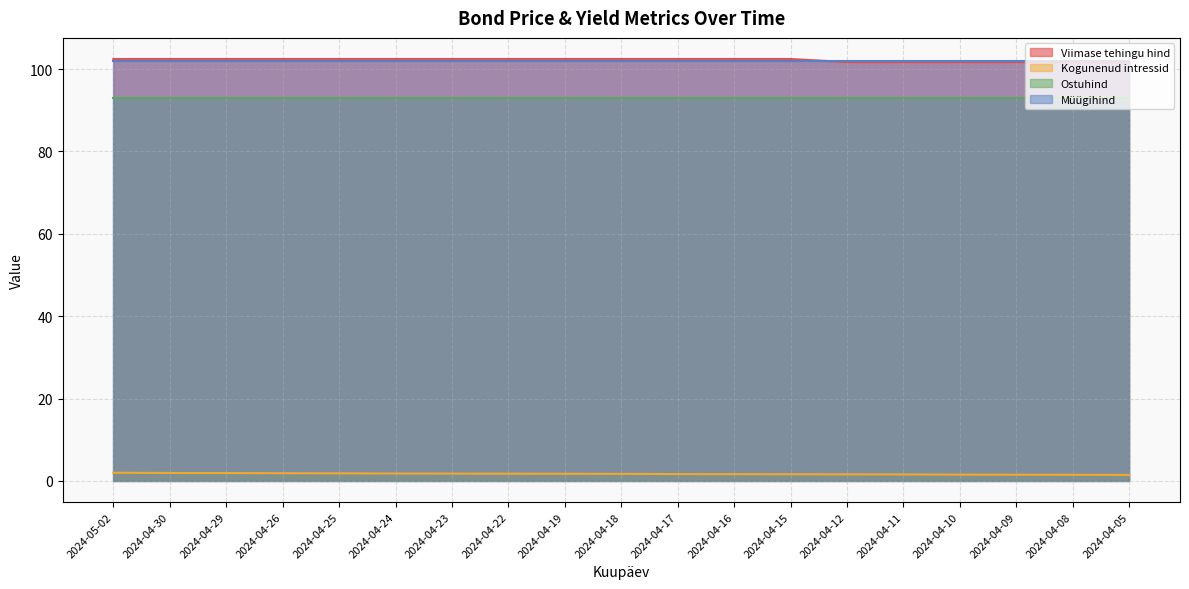

What is the difference between the Kogunenud intressid values at 2024-04-09 and 2024-04-22?

0.2